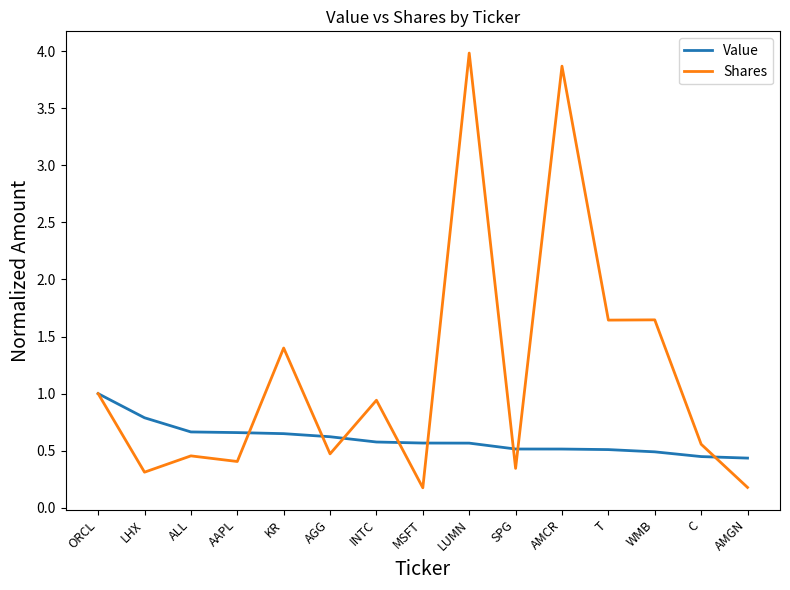

Rank the series by their maximum value, from lowest to highest.

Value, Shares